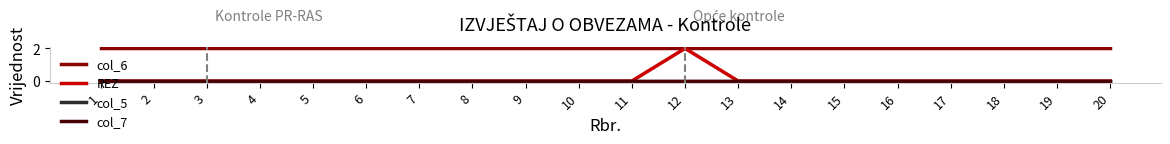

At how many categories does at least one series exceed 1?

20